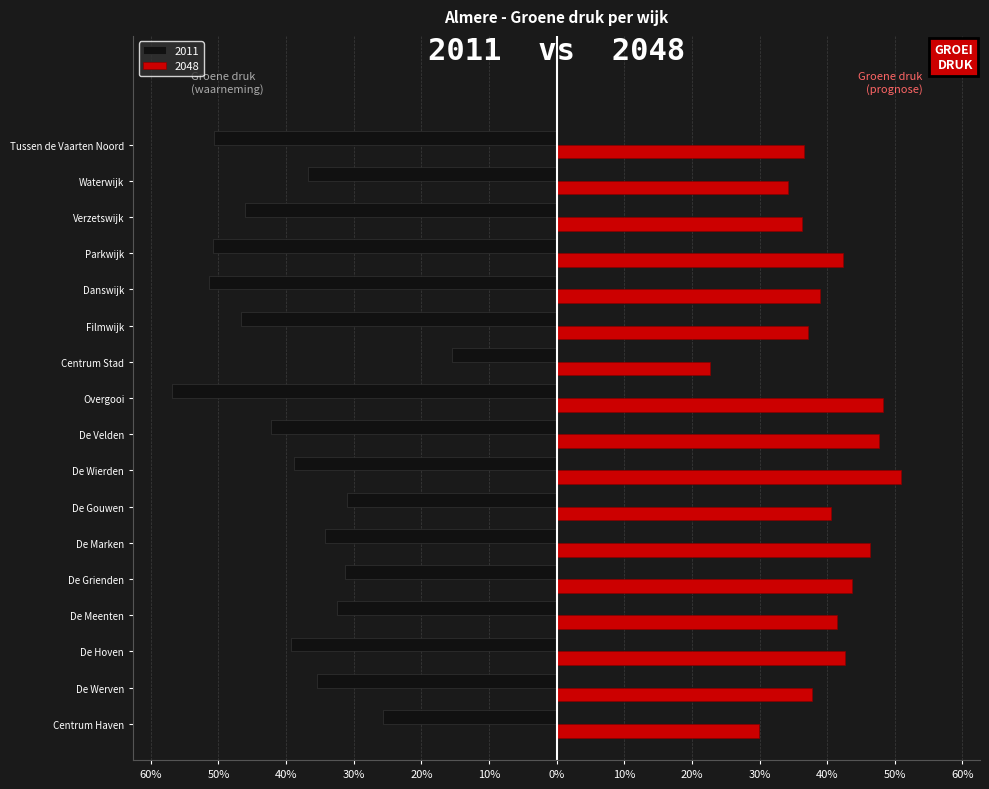

What is the smallest value displayed?

-56.9